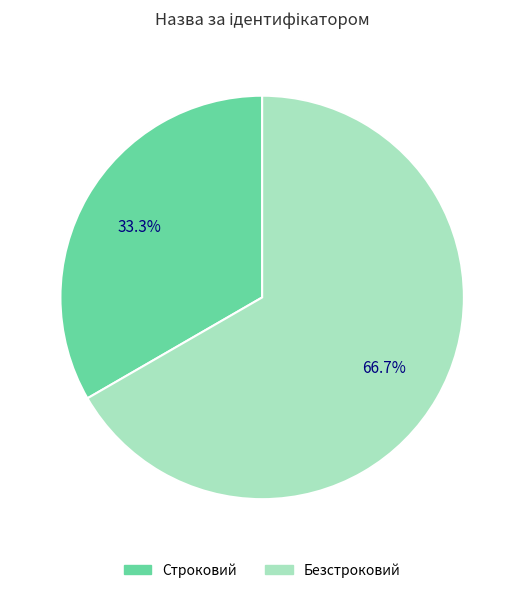

The Строковий slice represents 33% of the pie. True or false?

True